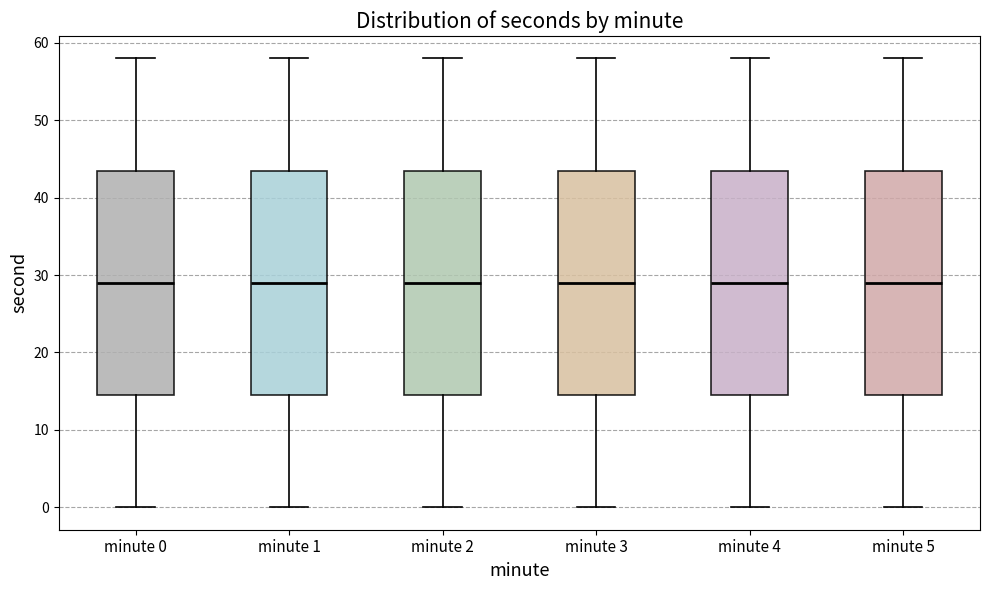

Reading left to right, transcribe this box plot: for each box, give where its median line is, the range the box spans, and where its two whiskers end, as read against the y-axis. The values are not printed on the chart, so give them approximately, as read against the axis.

minute 0: median 29, box 15 to 44, whiskers 0 to 58
minute 1: median 29, box 15 to 44, whiskers 0 to 58
minute 2: median 29, box 15 to 44, whiskers 0 to 58
minute 3: median 29, box 15 to 44, whiskers 0 to 58
minute 4: median 29, box 15 to 44, whiskers 0 to 58
minute 5: median 29, box 15 to 44, whiskers 0 to 58